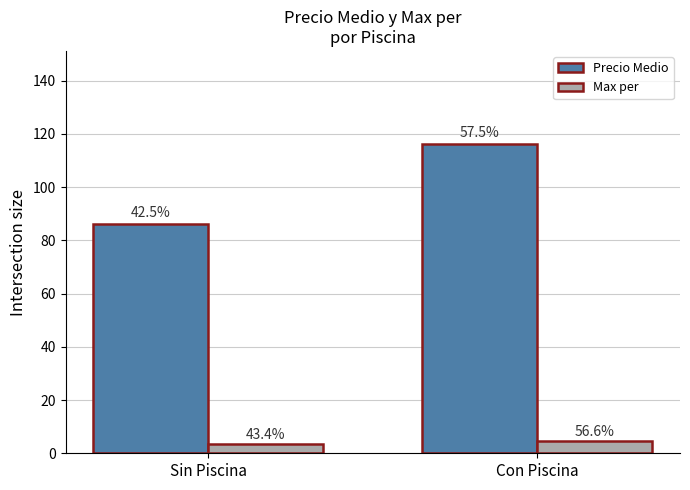

What value does the Max per series have at Sin Piscina?

3.6